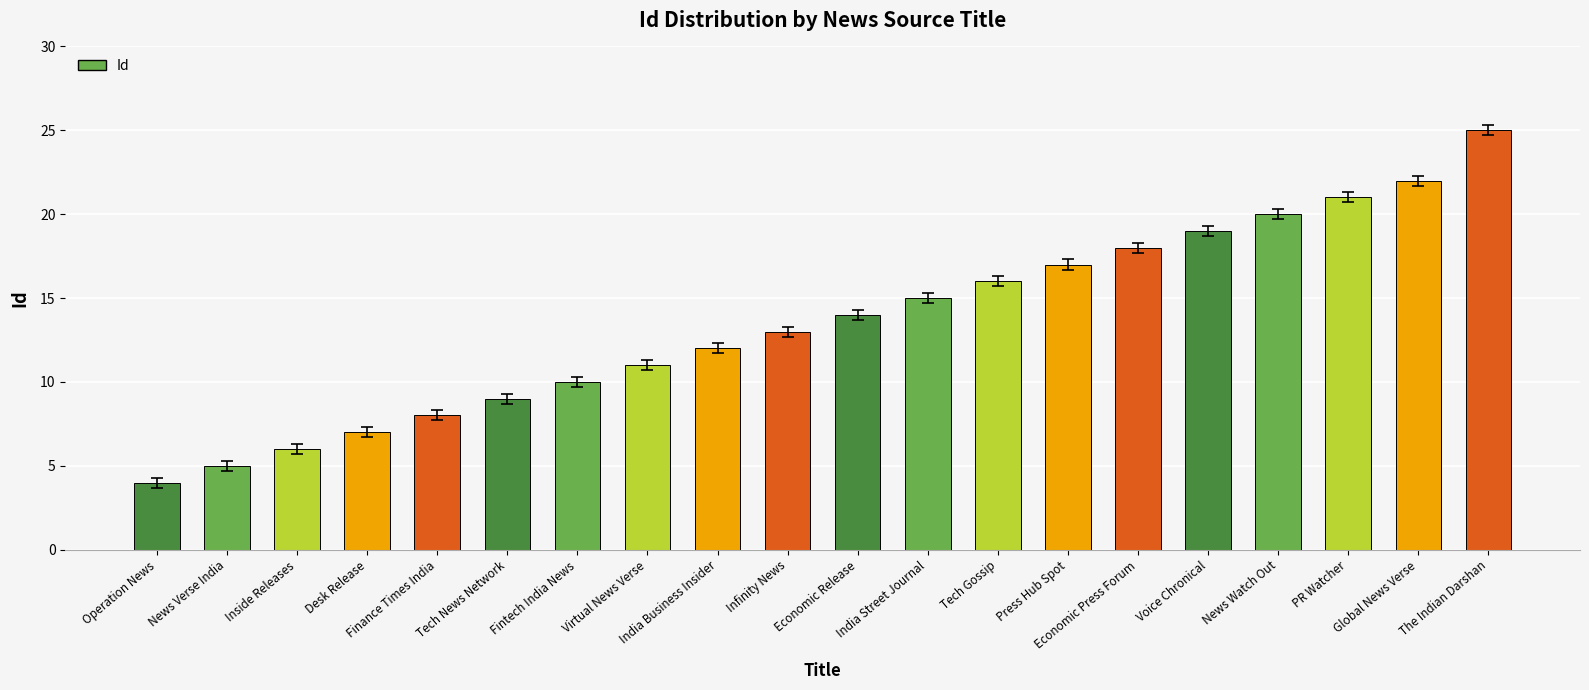

What is the label of the 2nd bar from the right?

Global News Verse